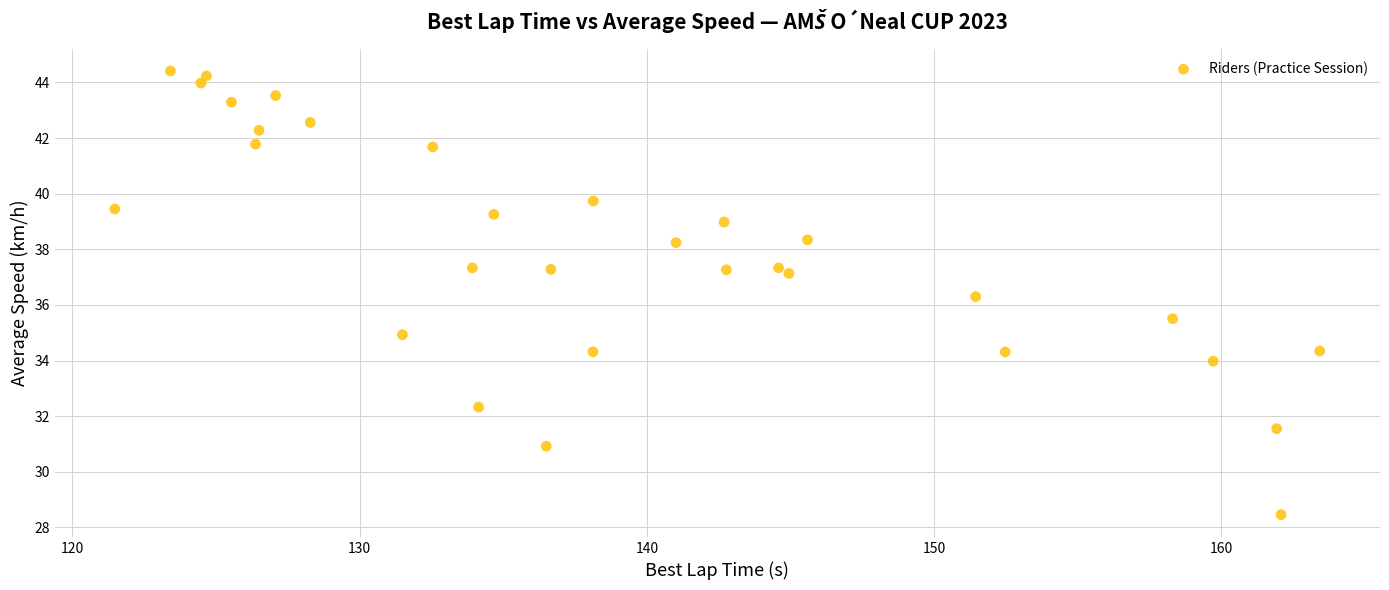

What Y value in the scatter plot is closest to 36?

36.3